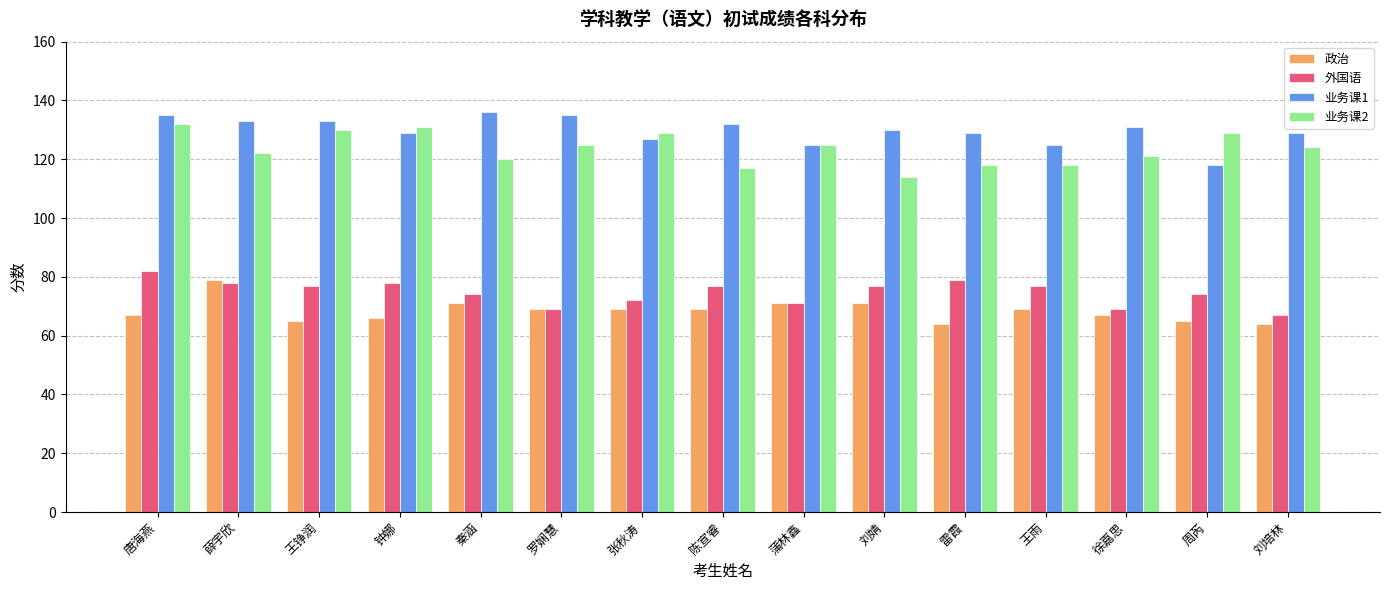

Reading right to left, extract all data points from this chart.

政治: 刘培林=64	周芮=65	徐嘉思=67	王雨=69	雷霞=64	刘婧=71	蒲林鑫=71	陈宣睿=69	张秋涛=69	罗娴慧=69	秦涵=71	钟娜=66	王铮润=65	薛宇欣=79	唐海燕=67
外国语: 刘培林=67	周芮=74	徐嘉思=69	王雨=77	雷霞=79	刘婧=77	蒲林鑫=71	陈宣睿=77	张秋涛=72	罗娴慧=69	秦涵=74	钟娜=78	王铮润=77	薛宇欣=78	唐海燕=82
业务课1: 刘培林=129	周芮=118	徐嘉思=131	王雨=125	雷霞=129	刘婧=130	蒲林鑫=125	陈宣睿=132	张秋涛=127	罗娴慧=135	秦涵=136	钟娜=129	王铮润=133	薛宇欣=133	唐海燕=135
业务课2: 刘培林=124	周芮=129	徐嘉思=121	王雨=118	雷霞=118	刘婧=114	蒲林鑫=125	陈宣睿=117	张秋涛=129	罗娴慧=125	秦涵=120	钟娜=131	王铮润=130	薛宇欣=122	唐海燕=132